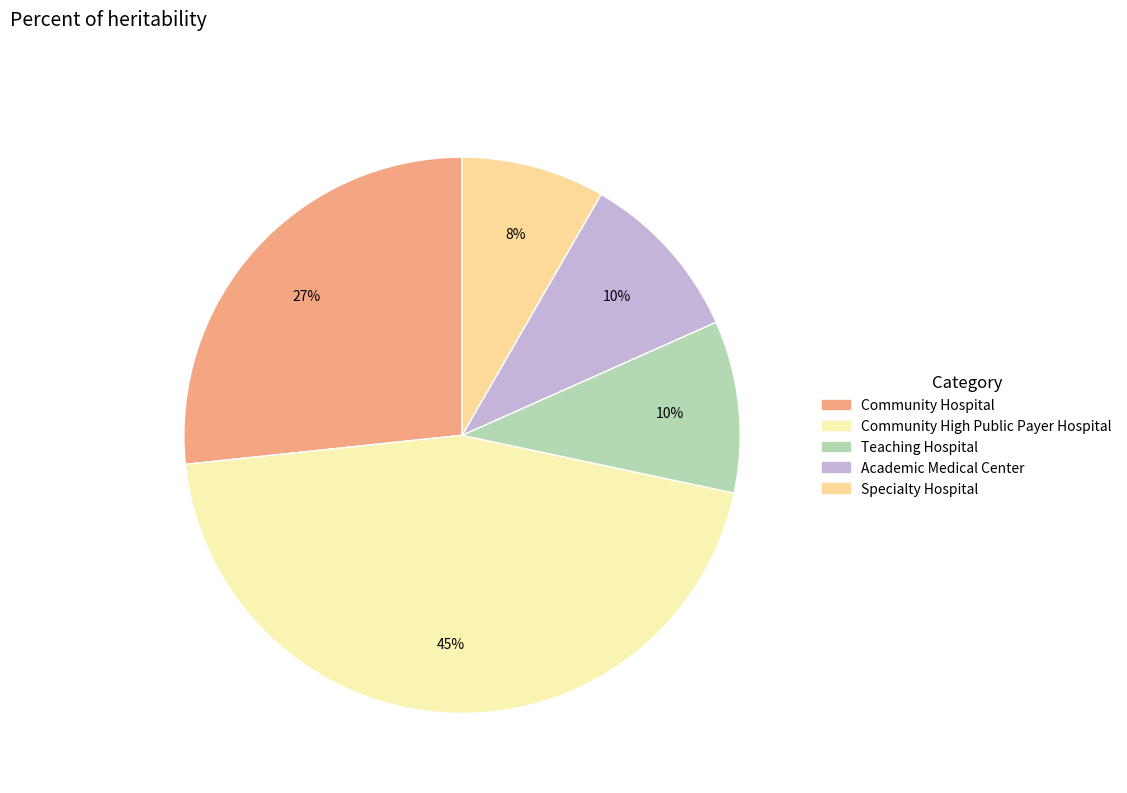

Which category has the smallest portion of the pie?

Specialty Hospital